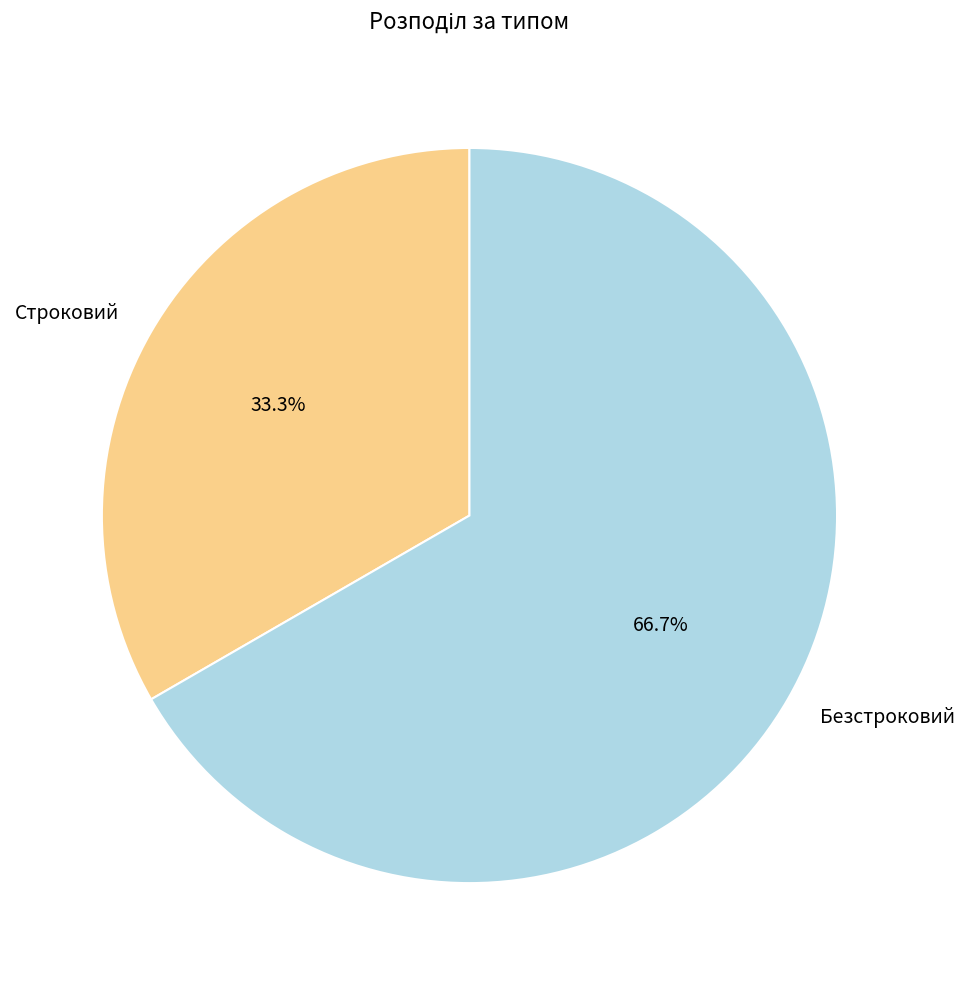

Rank the categories by value from lowest to highest.

Строковий, Безстроковий